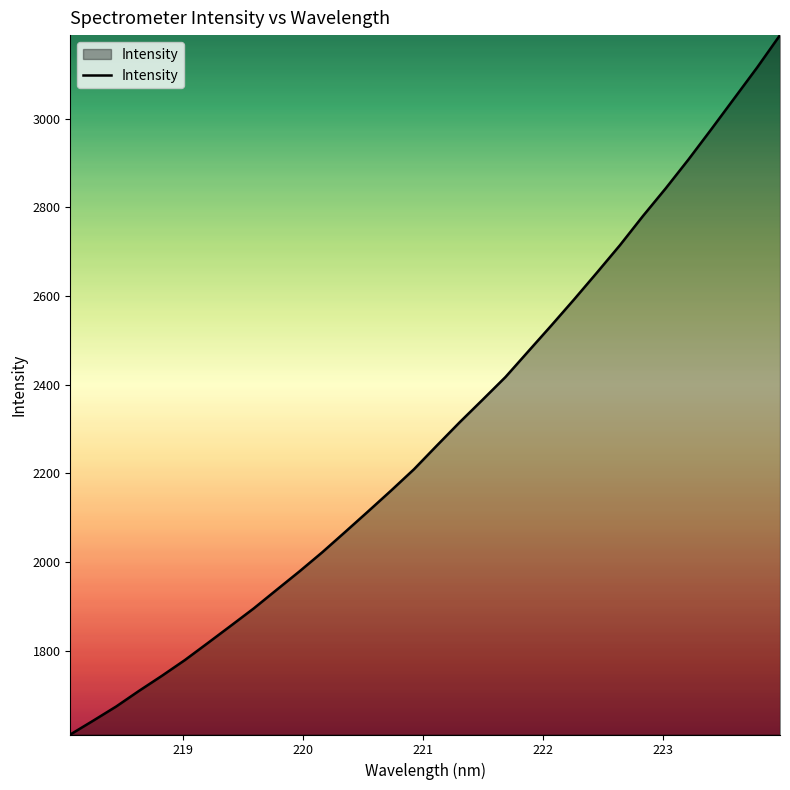

What is the maximum value shown in the chart?

3188.3